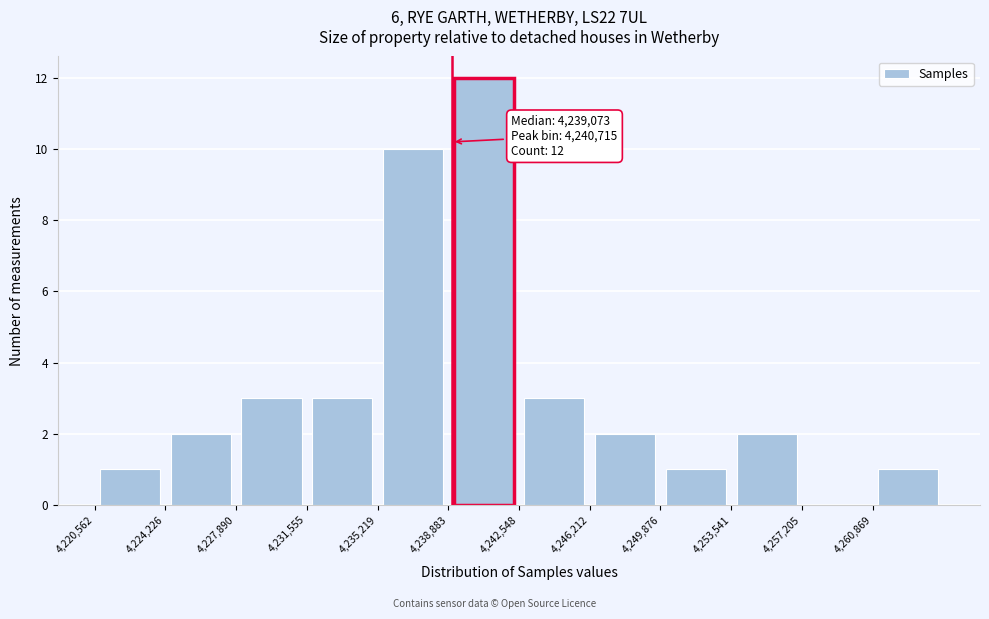

Which range on the x-axis has the tallest bar?

4239000 to 4242500